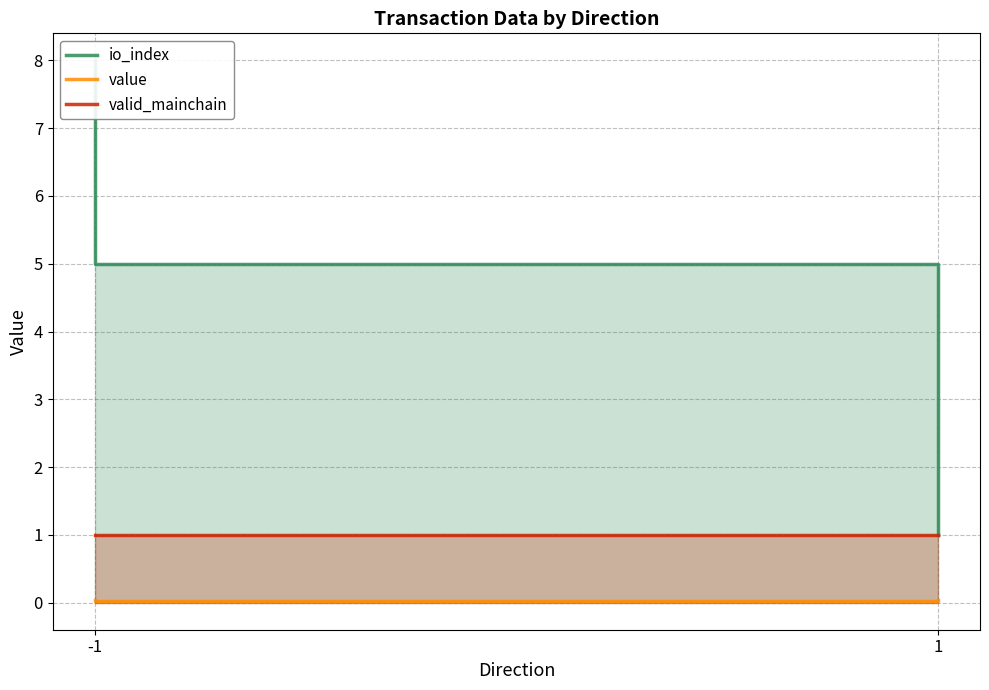

What is the difference between the highest and lowest values at 1?

5.0